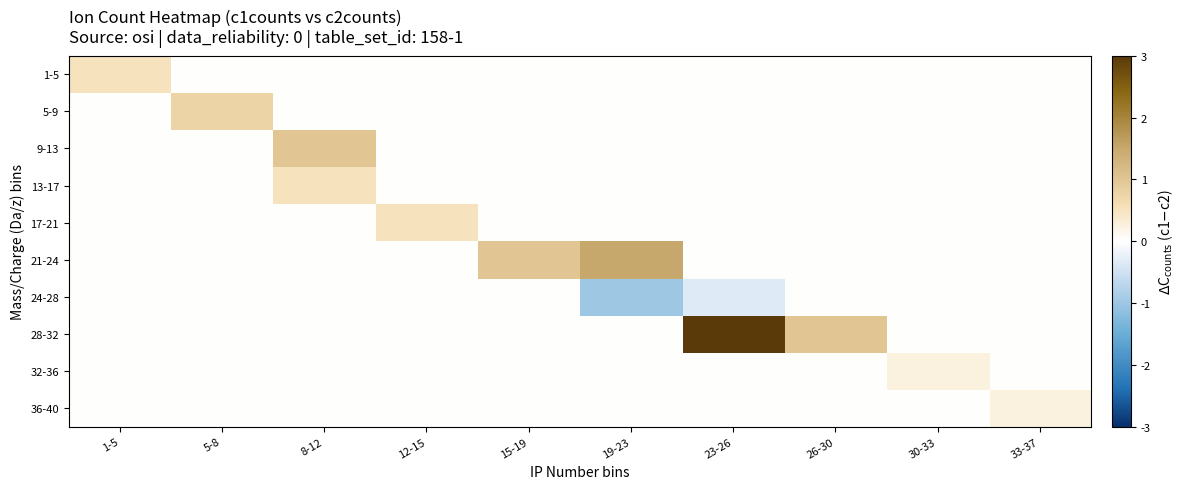

Reading right to left, transcribe all the data shown in this chart.

1-5: 33-37=0.0	30-33=0.0	26-30=0.0	23-26=0.0	19-23=0.0	15-19=0.0	12-15=0.0	8-12=0.0	5-8=0.0	1-5=0.5
5-9: 33-37=0.0	30-33=0.0	26-30=0.0	23-26=0.0	19-23=0.0	15-19=0.0	12-15=0.0	8-12=0.0	5-8=0.8	1-5=0.0
9-13: 33-37=0.0	30-33=0.0	26-30=0.0	23-26=0.0	19-23=0.0	15-19=0.0	12-15=0.0	8-12=1.0	5-8=0.0	1-5=0.0
13-17: 33-37=0.0	30-33=0.0	26-30=0.0	23-26=0.0	19-23=0.0	15-19=0.0	12-15=0.0	8-12=0.5	5-8=0.0	1-5=0.0
17-21: 33-37=0.0	30-33=0.0	26-30=0.0	23-26=0.0	19-23=0.0	15-19=0.0	12-15=0.5	8-12=0.0	5-8=0.0	1-5=0.0
21-24: 33-37=0.0	30-33=0.0	26-30=0.0	23-26=0.0	19-23=1.5	15-19=1.0	12-15=0.0	8-12=0.0	5-8=0.0	1-5=0.0
24-28: 33-37=0.0	30-33=0.0	26-30=0.0	23-26=-0.3	19-23=-1.0	15-19=0.0	12-15=0.0	8-12=0.0	5-8=0.0	1-5=0.0
28-32: 33-37=0.0	30-33=0.0	26-30=1.0	23-26=3.0	19-23=0.0	15-19=0.0	12-15=0.0	8-12=0.0	5-8=0.0	1-5=0.0
32-36: 33-37=0.0	30-33=0.2	26-30=0.0	23-26=0.0	19-23=0.0	15-19=0.0	12-15=0.0	8-12=0.0	5-8=0.0	1-5=0.0
36-40: 33-37=0.2	30-33=0.0	26-30=0.0	23-26=0.0	19-23=0.0	15-19=0.0	12-15=0.0	8-12=0.0	5-8=0.0	1-5=0.0